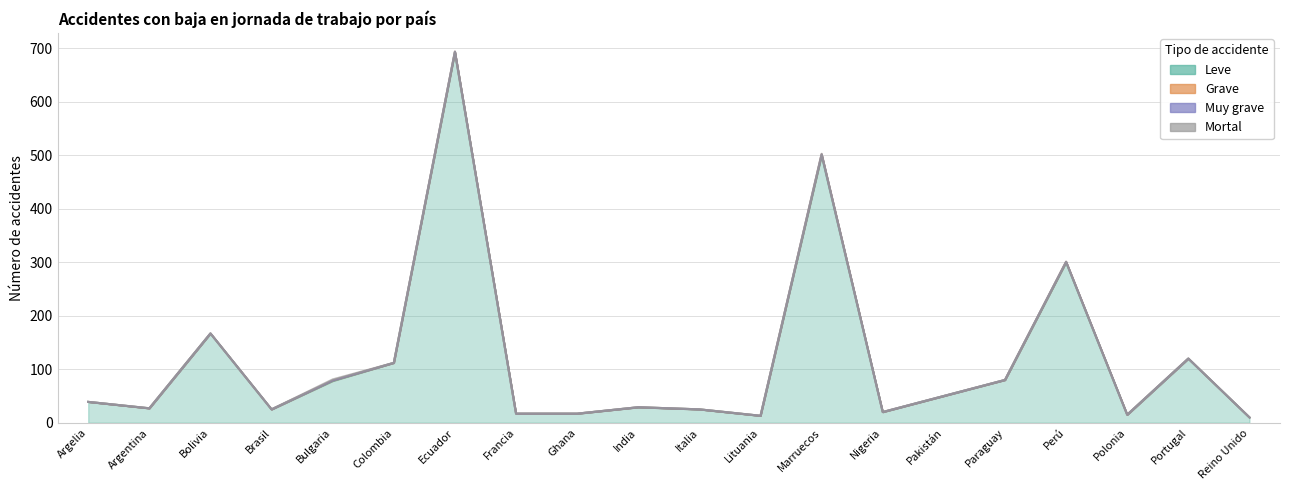

Reading left to right, what are all the values shown in this chart?

Leve: Argelia=39	Argentina=27	Bolivia=167	Brasil=25	Bulgaria=78	Colombia=112	Ecuador=693	Francia=17	Ghana=17	India=29	Italia=25	Lituania=13	Marruecos=500	Nigeria=20	Pakistán=50	Paraguay=80	Perú=300	Polonia=15	Portugal=120	Reino Unido=10
Grave: Argelia=0	Argentina=0	Bolivia=0	Brasil=0	Bulgaria=1	Colombia=0	Ecuador=1	Francia=0	Ghana=0	India=0	Italia=0	Lituania=0	Marruecos=2	Nigeria=0	Pakistán=0	Paraguay=0	Perú=1	Polonia=0	Portugal=0	Reino Unido=0
Muy grave: Argelia=0	Argentina=0	Bolivia=0	Brasil=0	Bulgaria=0	Colombia=0	Ecuador=0	Francia=0	Ghana=0	India=0	Italia=0	Lituania=0	Marruecos=0	Nigeria=0	Pakistán=0	Paraguay=0	Perú=0	Polonia=0	Portugal=0	Reino Unido=0
Mortal: Argelia=0	Argentina=0	Bolivia=0	Brasil=0	Bulgaria=2	Colombia=0	Ecuador=0	Francia=0	Ghana=0	India=0	Italia=0	Lituania=0	Marruecos=1	Nigeria=0	Pakistán=0	Paraguay=0	Perú=0	Polonia=0	Portugal=0	Reino Unido=0